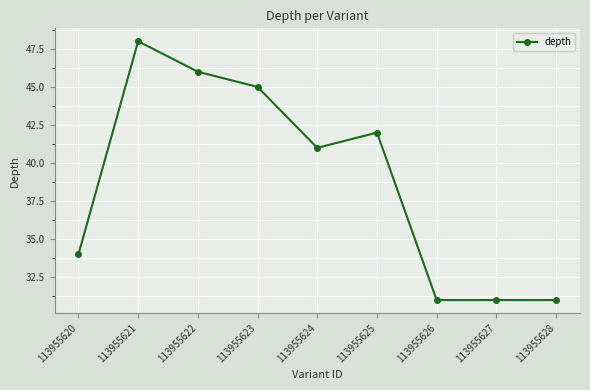

Approximately how many times larger is the value at 113955621 compared to 113955623?

1.1